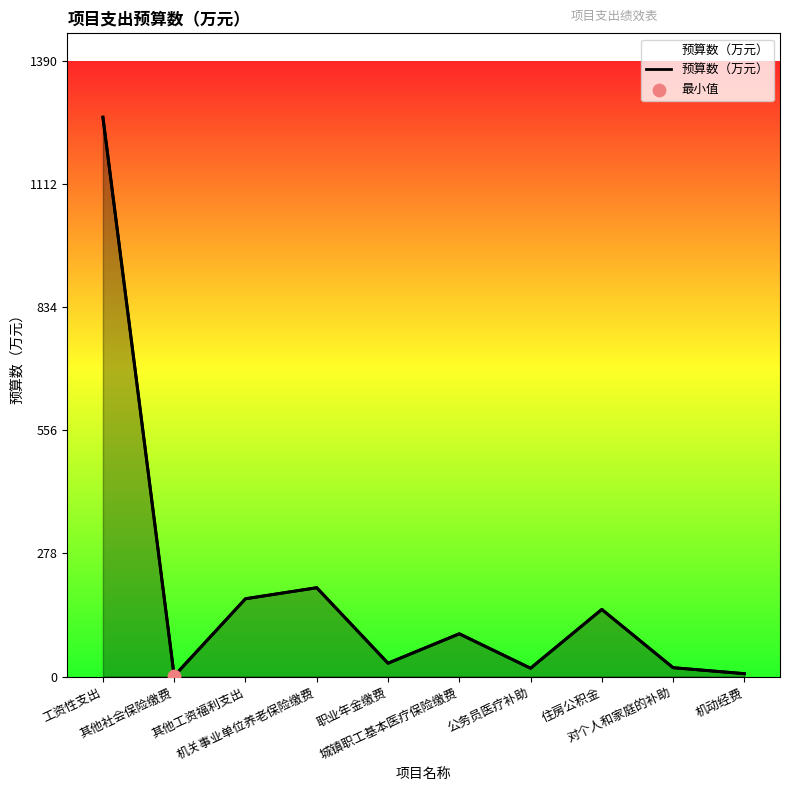

Between 机动经费 and 机关事业单位养老保险缴费, which is larger?

机关事业单位养老保险缴费